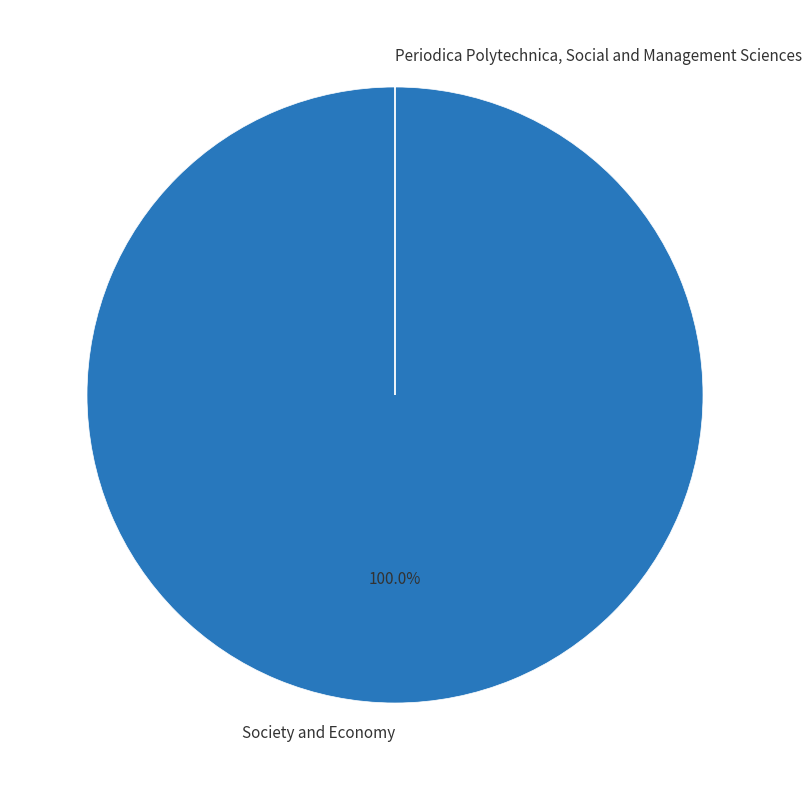

What is the largest slice in the pie chart?

Society and Economy